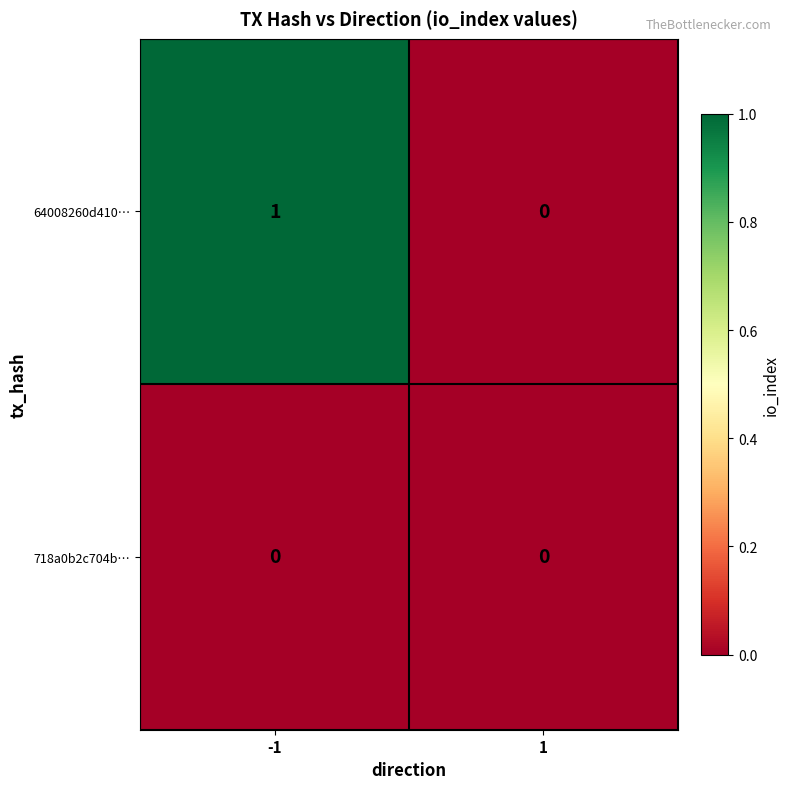

Reading right to left, transcribe all the data shown in this chart.

64008260d410…: 0	1
718a0b2c704b…: 0	0